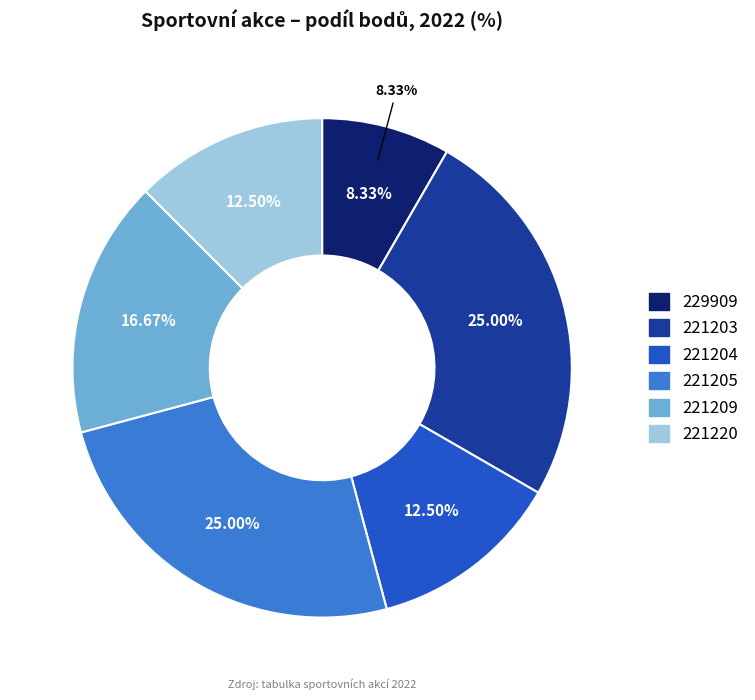

Is it true that 229909 is 3% of the pie?

False